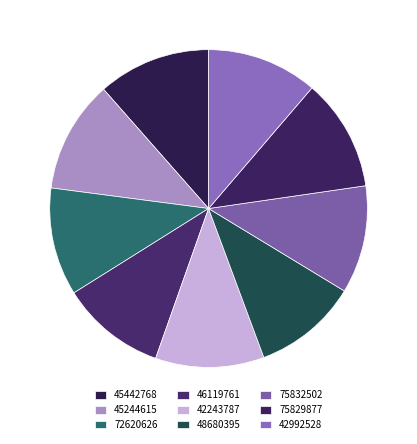

The 42992528 slice represents 24% of the pie. True or false?

False